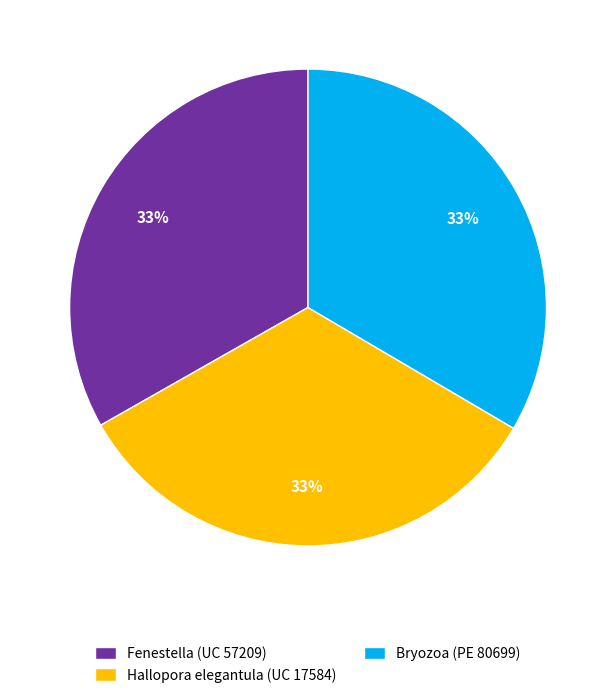

Is the sum of Fenestella (UC 57209) and Bryozoa (PE 80699) greater than half?

Yes